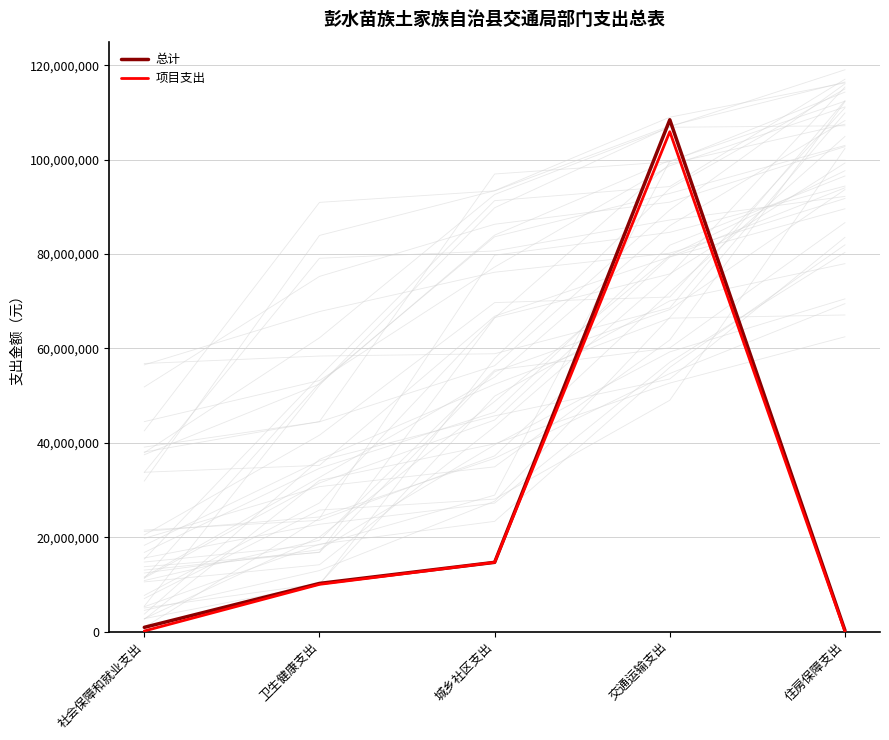

How many lines are shown in the chart?

2